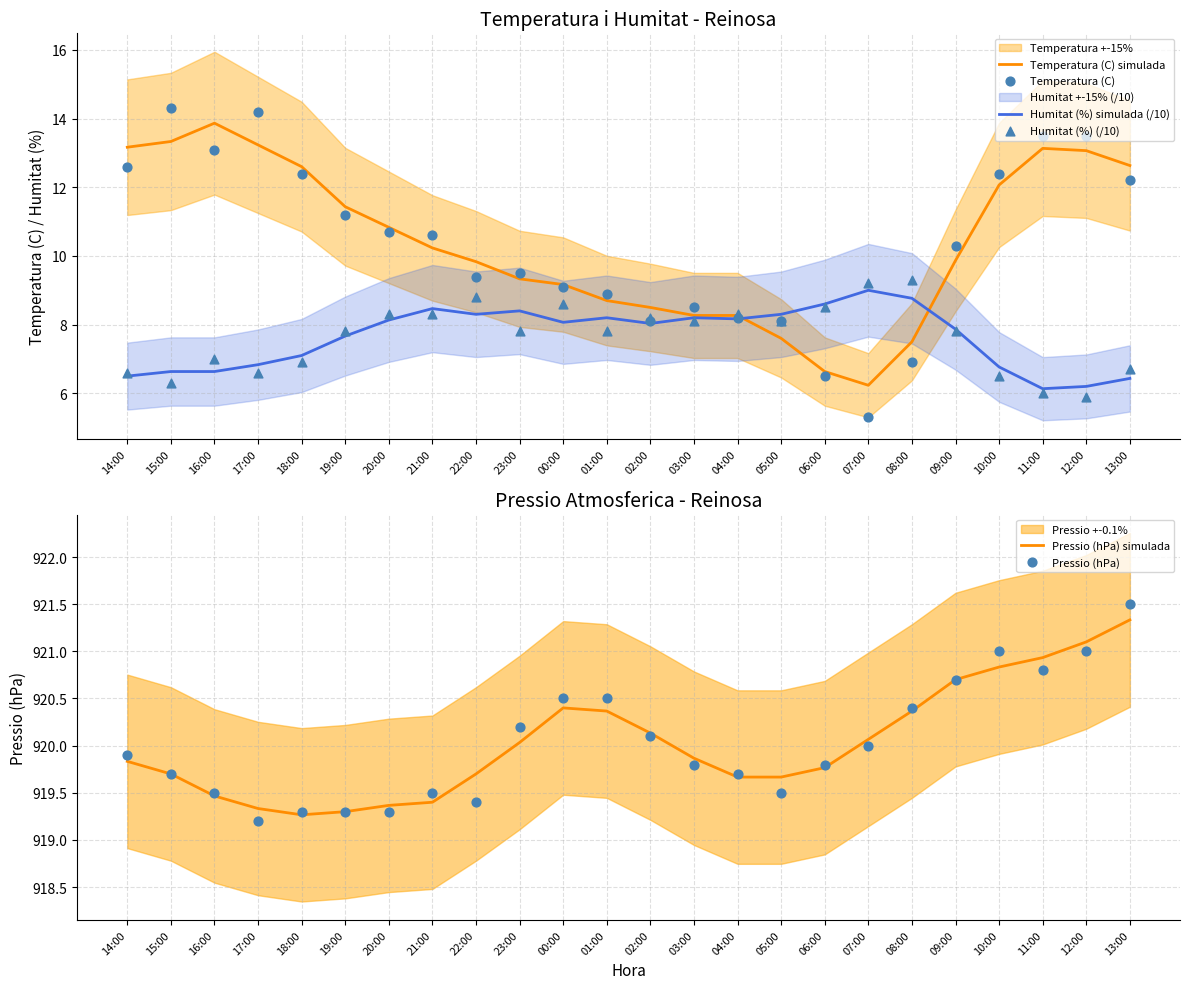

At how many categories does at least one series exceed 864?

24